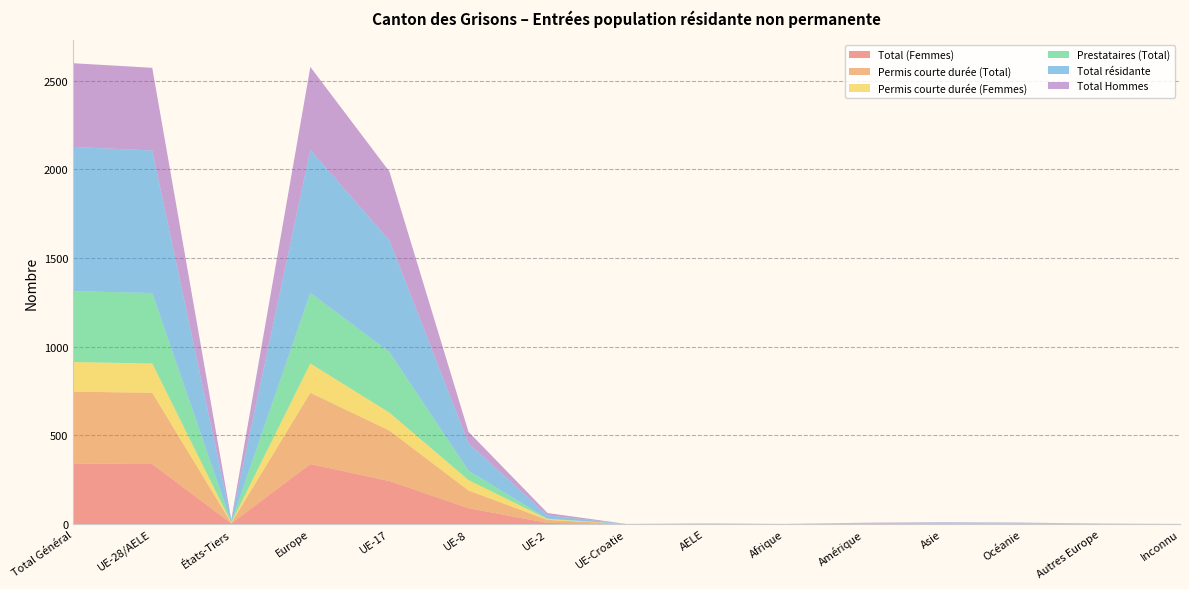

Reading left to right, transcribe all the data shown in this chart.

Total (Femmes): Total Général=341	UE-28/AELE=338	États-Tiers=3	Europe=338	UE-17=242	UE-8=89	UE-2=6	UE-Croatie=0	AELE=1	Afrique=0	Amérique=0	Asie=1	Océanie=2	Autres Europe=0	Inconnu=0
Permis courte durée (Total): Total Général=405	UE-28/AELE=402	États-Tiers=3	Europe=402	UE-17=285	UE-8=100	UE-2=17	UE-Croatie=0	AELE=0	Afrique=0	Amérique=1	Asie=1	Océanie=2	Autres Europe=0	Inconnu=0
Permis courte durée (Femmes): Total Général=167	UE-28/AELE=165	États-Tiers=2	Europe=165	UE-17=101	UE-8=59	UE-2=5	UE-Croatie=0	AELE=0	Afrique=0	Amérique=1	Asie=1	Océanie=1	Autres Europe=0	Inconnu=0
Prestataires (Total): Total Général=400	UE-28/AELE=397	États-Tiers=3	Europe=398	UE-17=341	UE-8=53	UE-2=2	UE-Croatie=0	AELE=1	Afrique=0	Amérique=1	Asie=1	Océanie=1	Autres Europe=0	Inconnu=0
Total résidante: Total Général=813	UE-28/AELE=804	États-Tiers=9	Europe=806	UE-17=630	UE-8=154	UE-2=19	UE-Croatie=0	AELE=1	Afrique=0	Amérique=2	Asie=4	Océanie=1	Autres Europe=2	Inconnu=0
Total Hommes: Total Général=472	UE-28/AELE=466	États-Tiers=6	Europe=468	UE-17=388	UE-8=65	UE-2=13	UE-Croatie=0	AELE=0	Afrique=0	Amérique=2	Asie=2	Océanie=1	Autres Europe=0	Inconnu=0